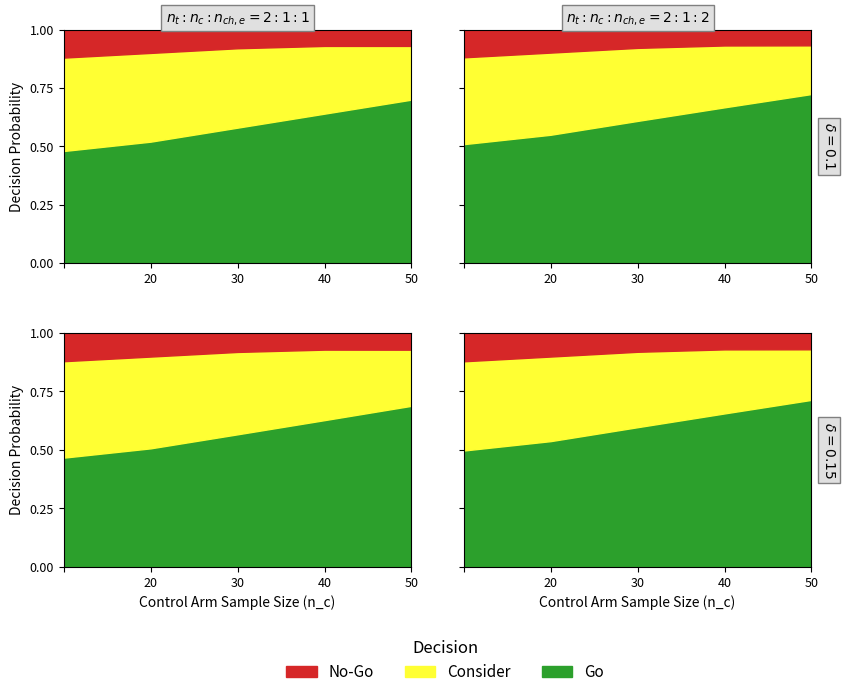

True or false: Consider and Go intersect in this chart.

False